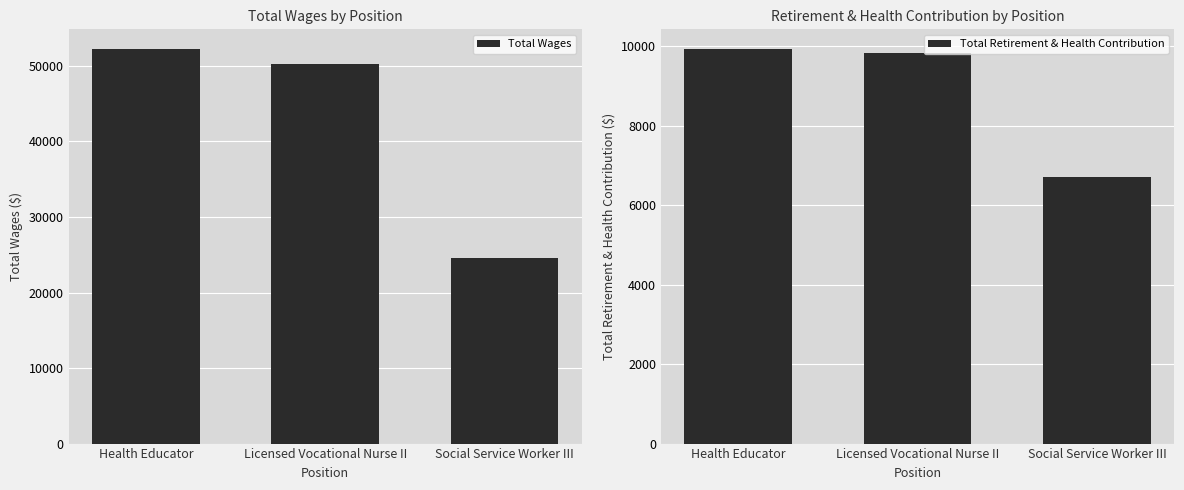

Reading left to right, extract all data points from this chart.

Total Wages: Health Educator=52226	Licensed Vocational Nurse II=50234	Social Service Worker III=24526
Total Retirement & Health Contribution: Health Educator=9928	Licensed Vocational Nurse II=9819	Social Service Worker III=6703